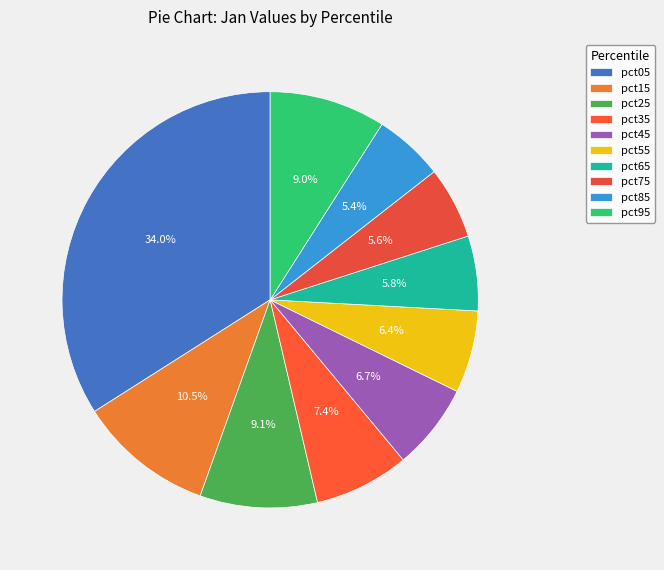

Rank the categories by value from highest to lowest.

pct05, pct15, pct25, pct95, pct35, pct45, pct55, pct65, pct75, pct85